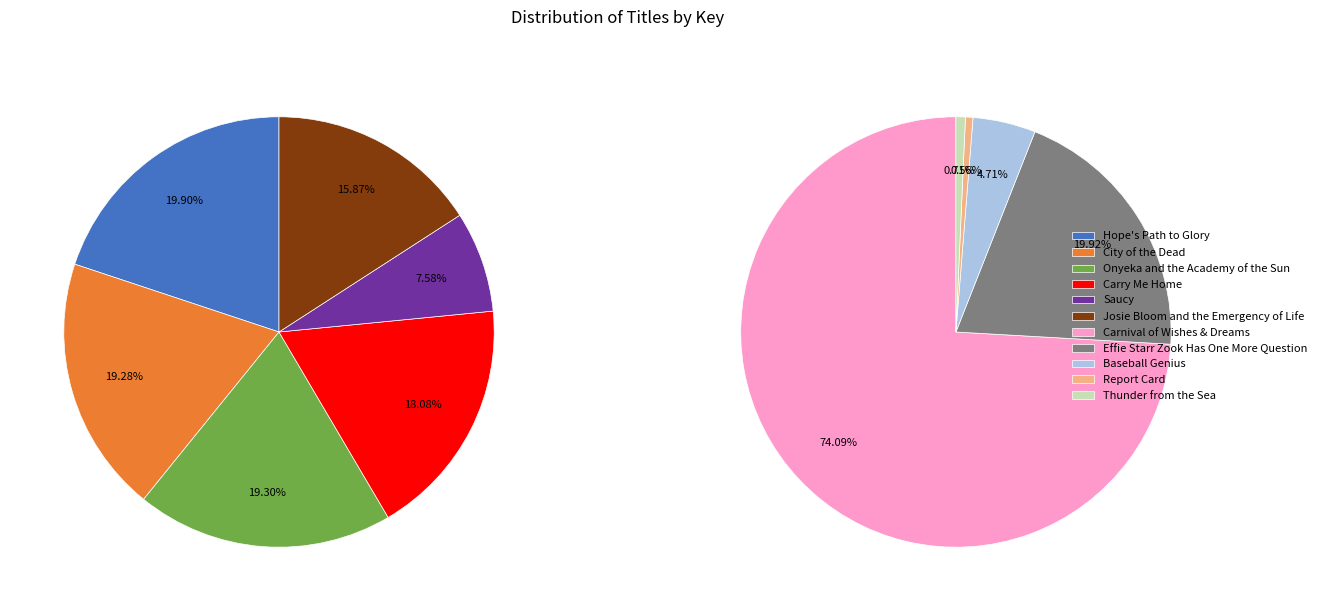

Rank the categories by value from highest to lowest.

Carnival of Wishes & Dreams, Effie Starr Zook Has One More Question, Hope's Path to Glory, Onyeka and the Academy of the Sun, City of the Dead, Carry Me Home, Josie Bloom and the Emergency of Life, Baseball Genius, Saucy, Thunder from the Sea, Report Card